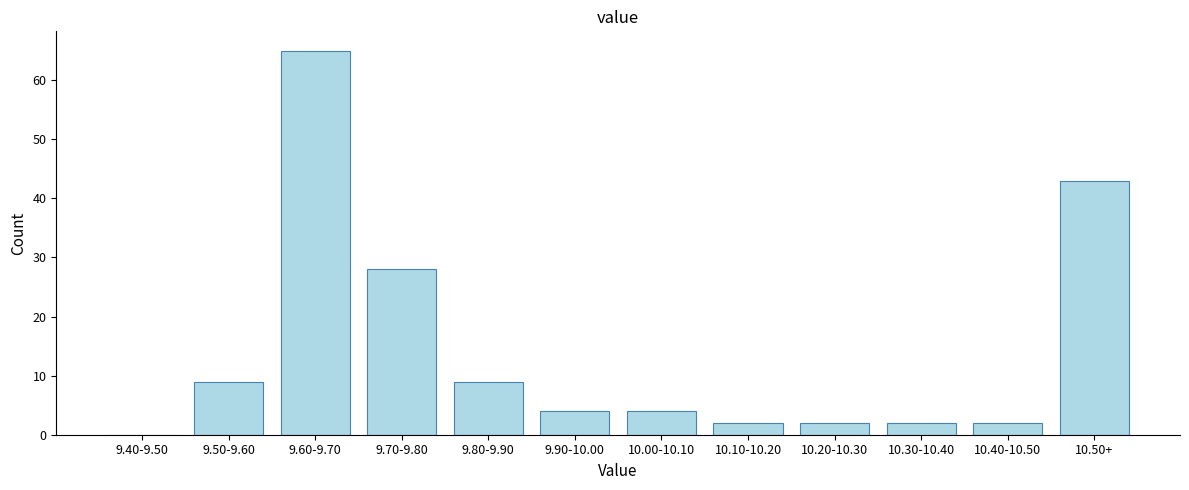

Reading right to left, extract all data points from this chart.

10.50+=43	10.40-10.50=2	10.30-10.40=2	10.20-10.30=2	10.10-10.20=2	10.00-10.10=4	9.90-10.00=4	9.80-9.90=9	9.70-9.80=28	9.60-9.70=65	9.50-9.60=9	9.40-9.50=0